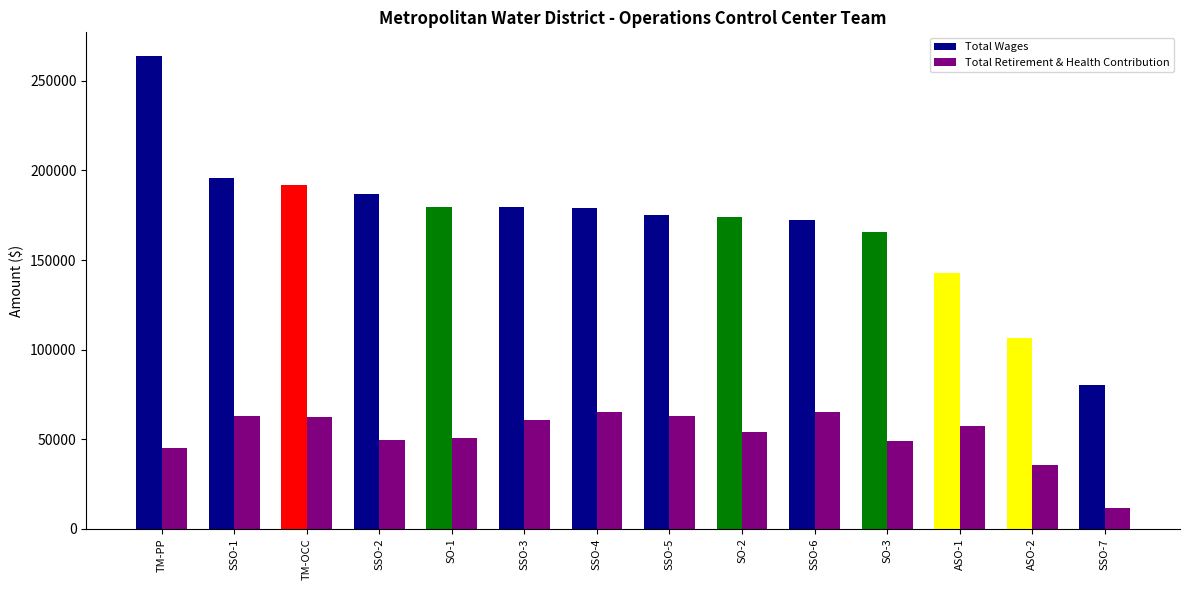

What position from the left is SSO-5?

8